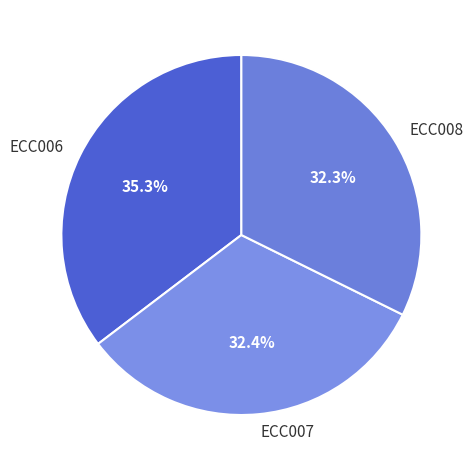

Which has a higher value, ECC006 or ECC008?

ECC006